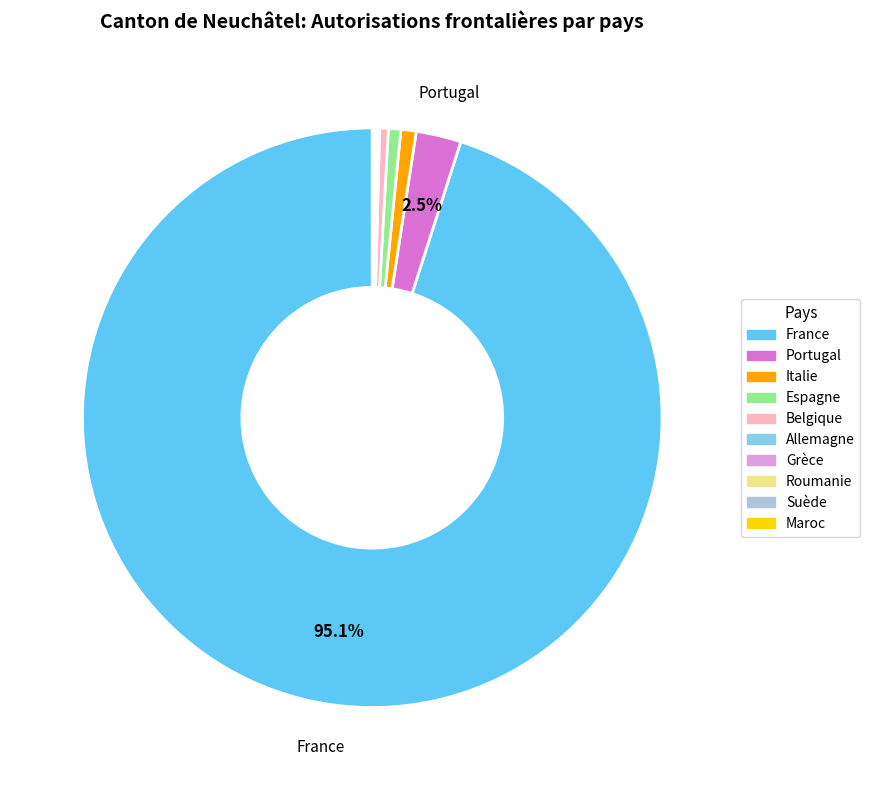

What percentage is NOT represented by Portugal?

97.5%